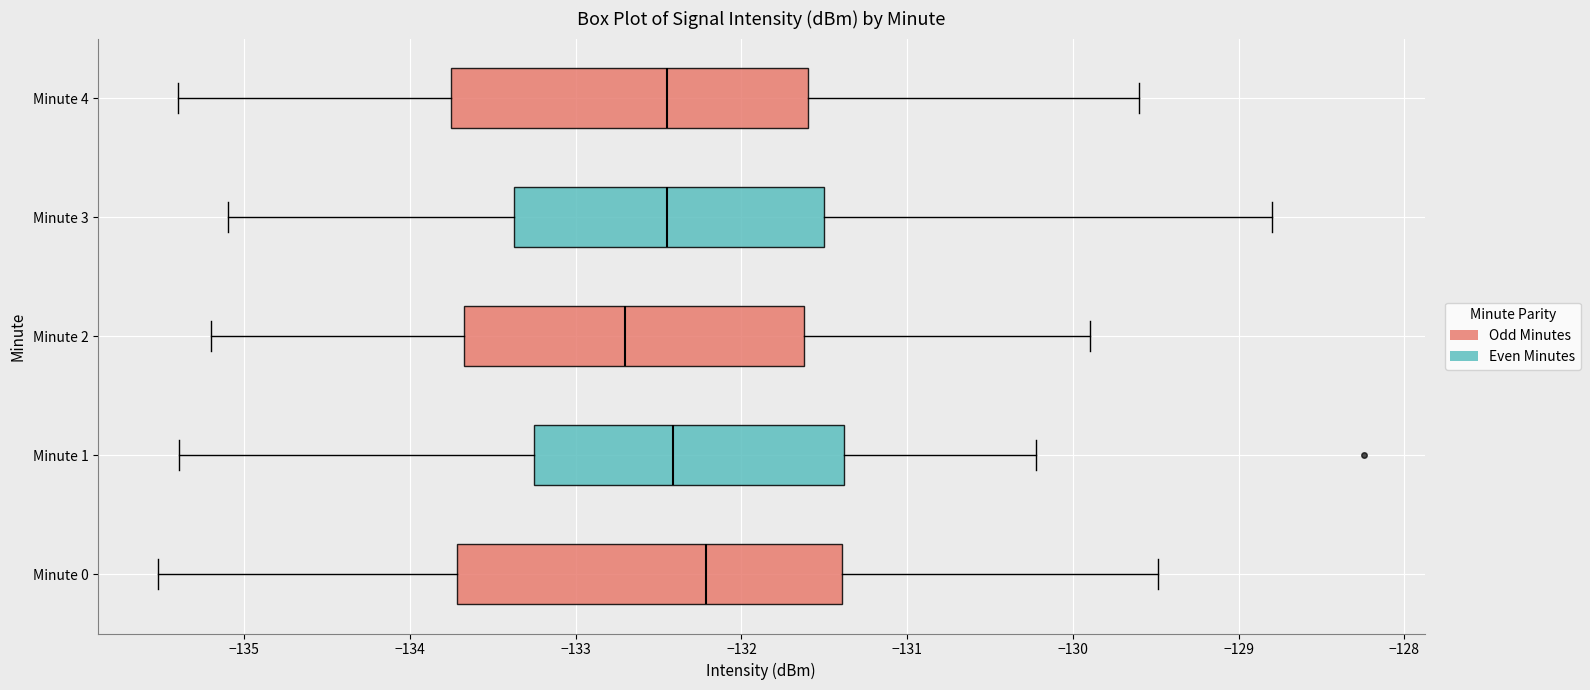

Where is the left edge of the box for Minute 1 on the x-axis? The values are not printed on the chart, so give them approximately, as read against the axis.

-133.2